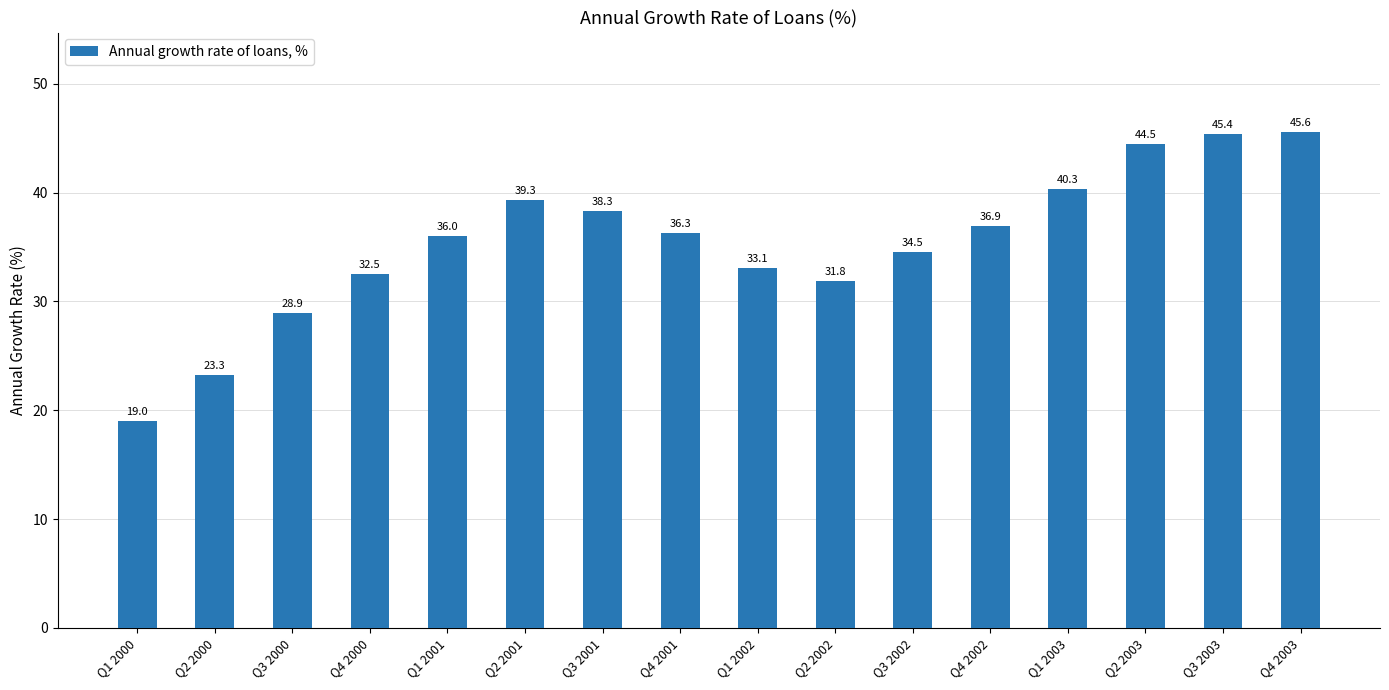

Which label corresponds to the smallest value in the chart?

Q1 2000